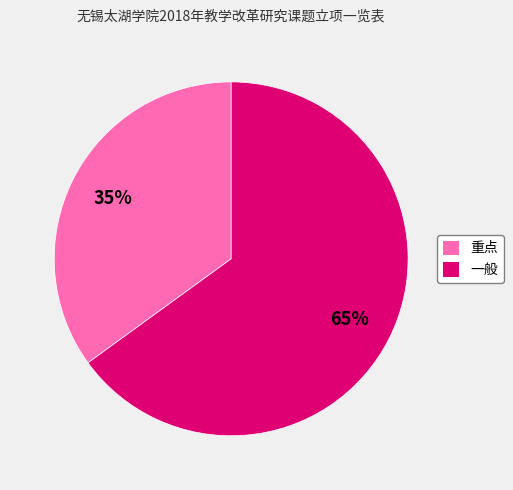

What percentage is the 重点 slice, to the nearest percent?

35%